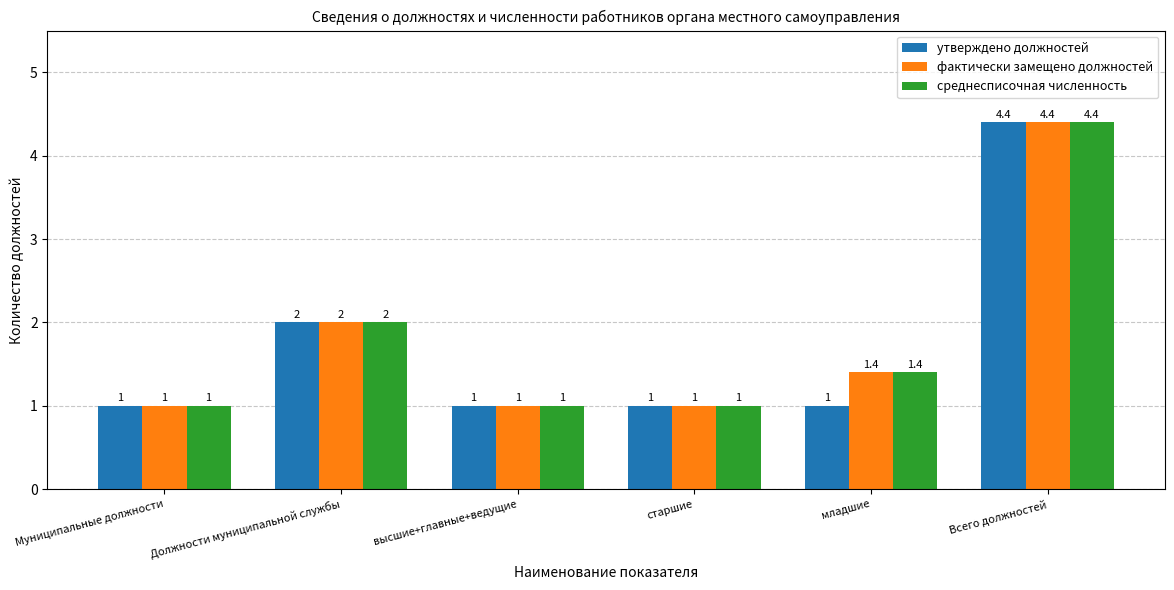

What is the sum of all фактически замещено должностей values?

10.8